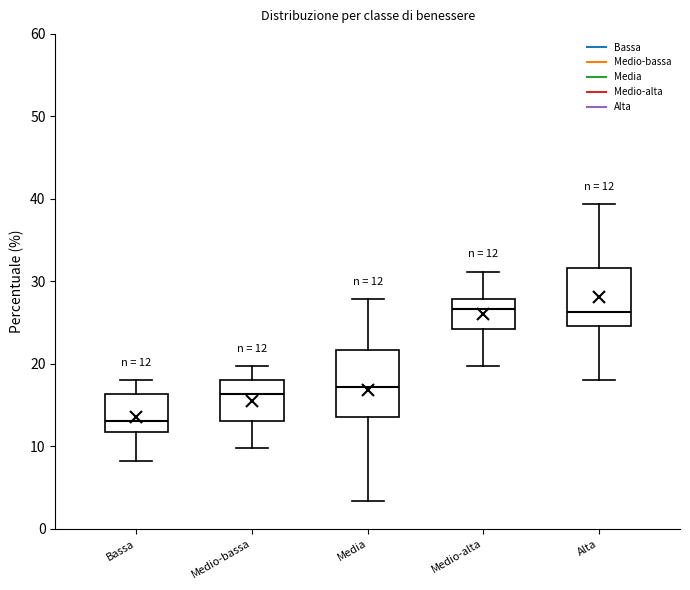

Which box is the tallest, from its lower edge to its upper edge?

Media